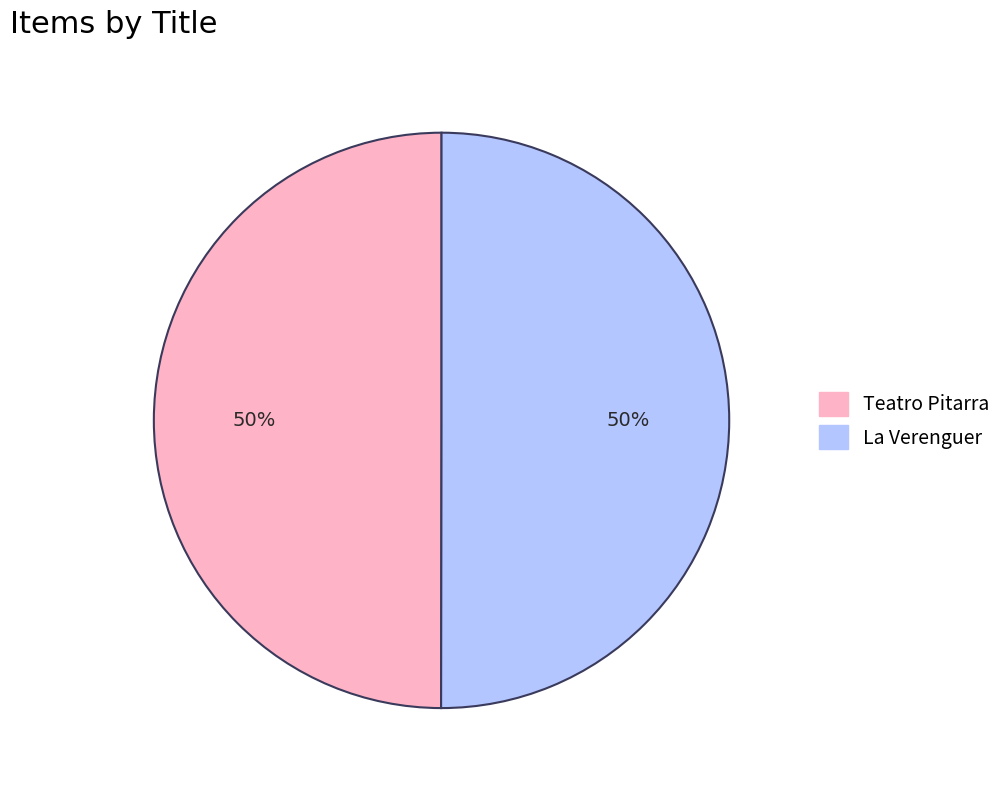

Approximately how many times larger is the value at Teatro Pitarra compared to La Verenguer?

1.0